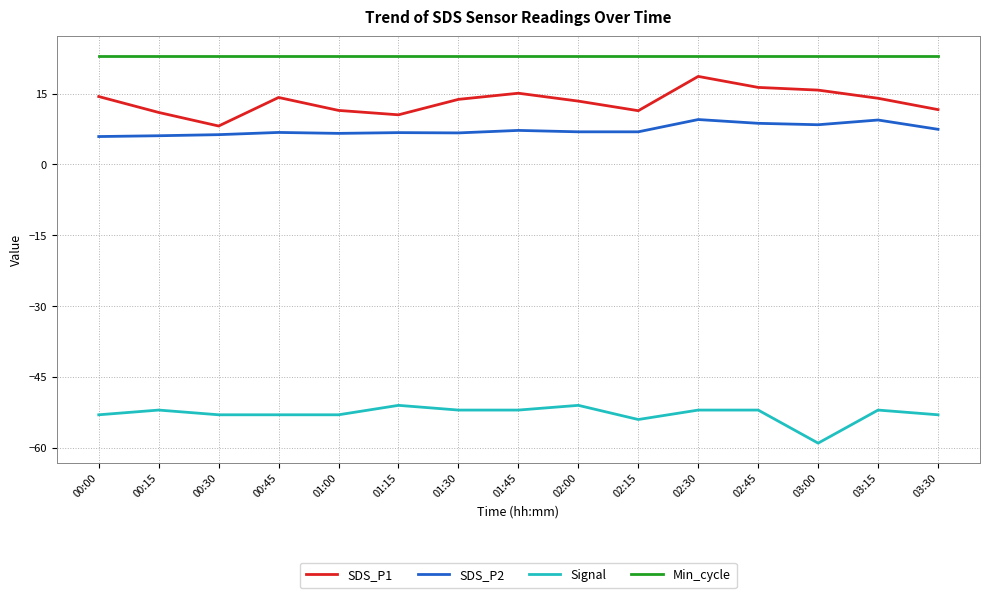

What is the sum of all Min_cycle values?

345.0